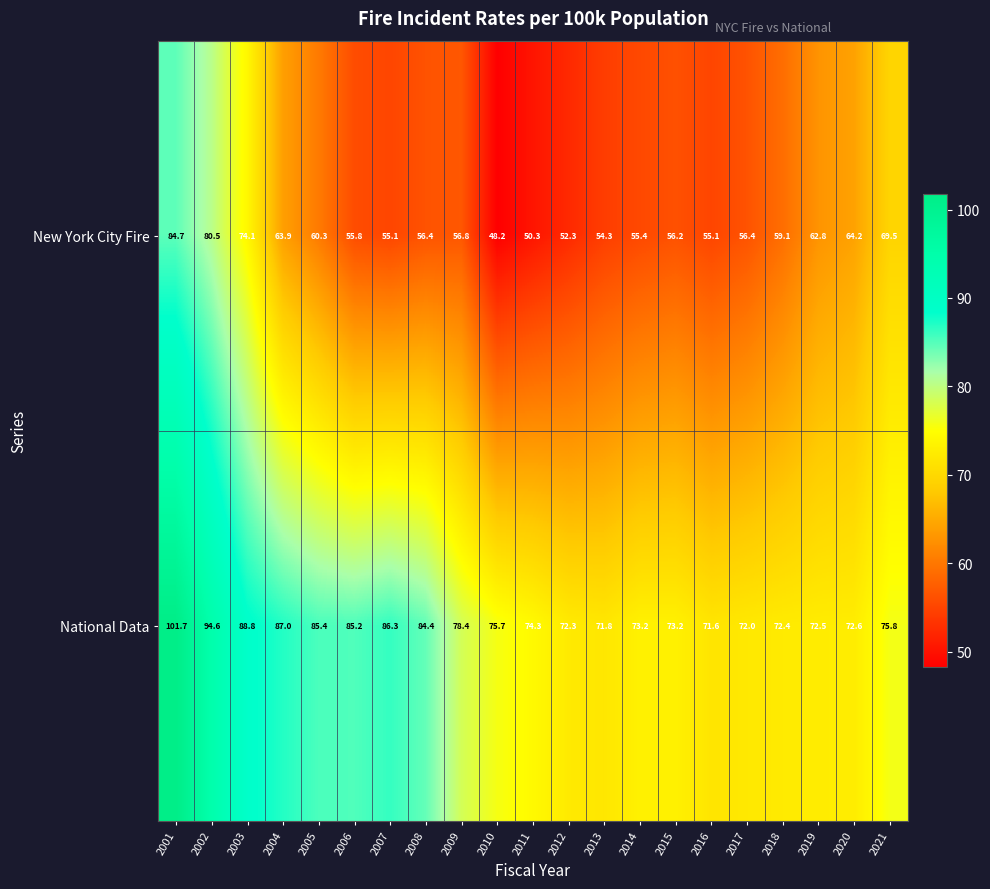

At which category does the chart reach its minimum across all series?

2010